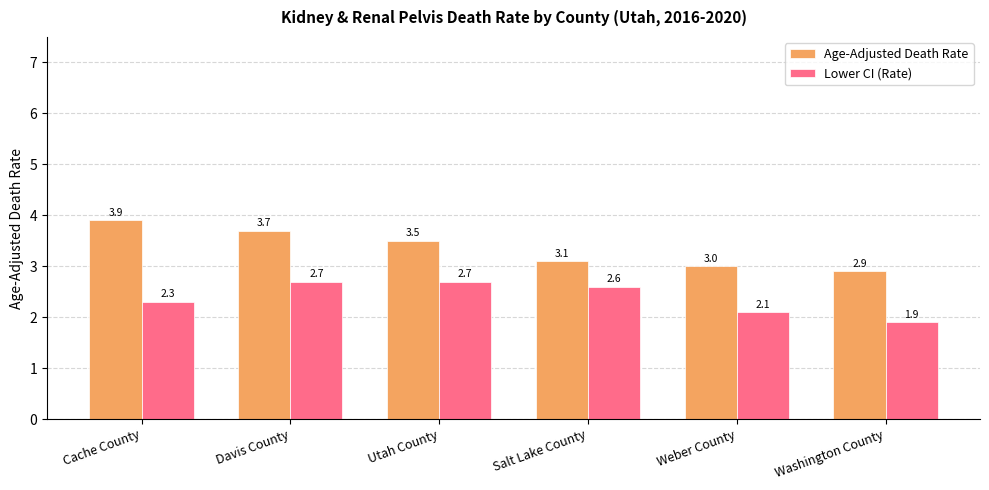

Where does the Age-Adjusted Death Rate series first go above 3?

Cache County